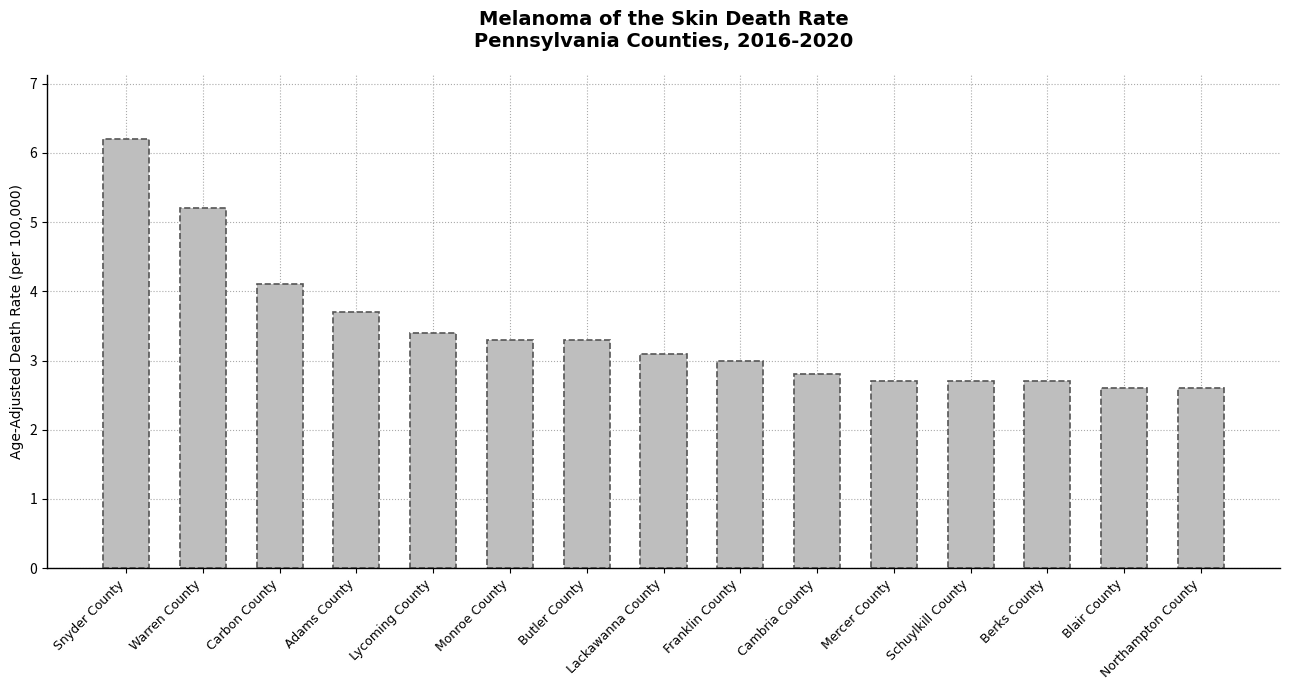

At which category does the chart reach its peak across all series?

Snyder County